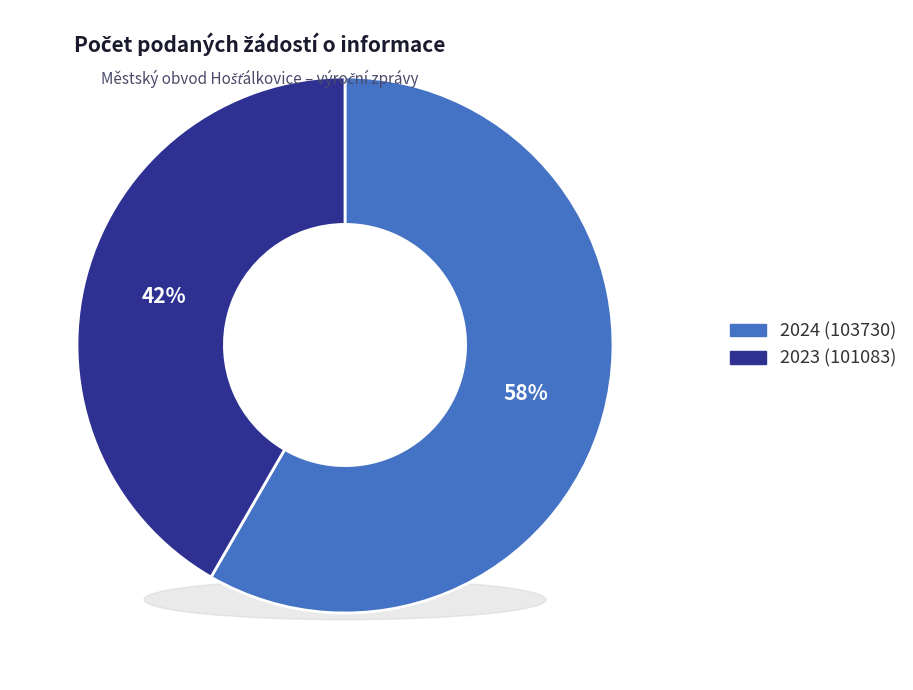

What portion of the pie excludes 2024 (103730)?

41.7%